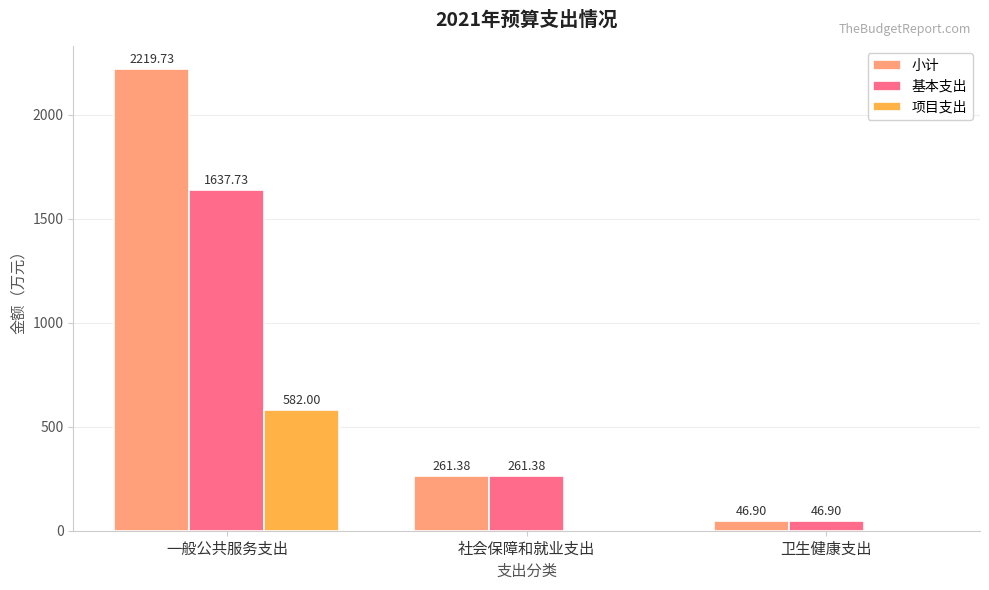

What is the maximum value shown in the chart?

2219.7